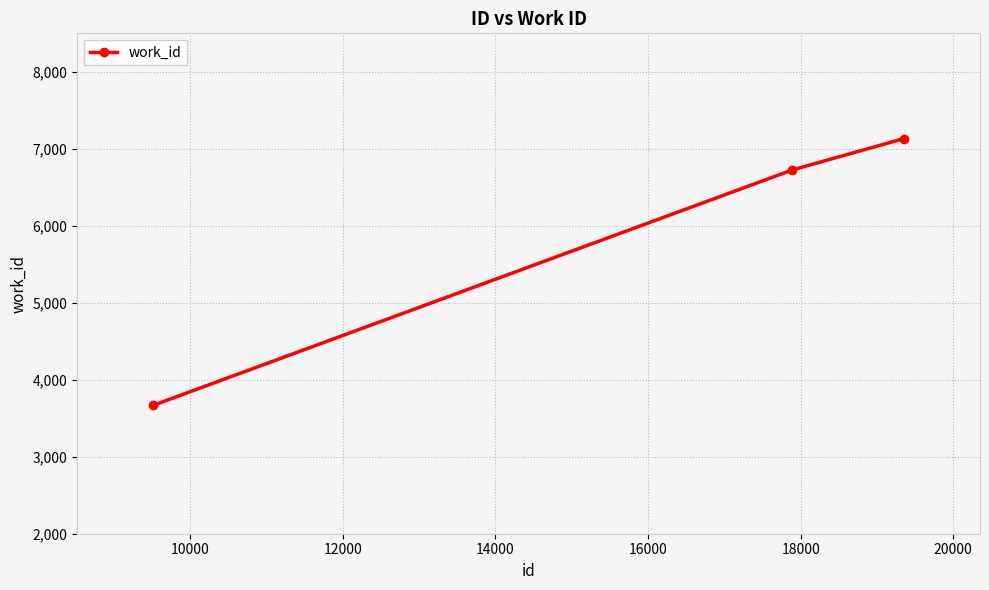

What is the average value?

5842